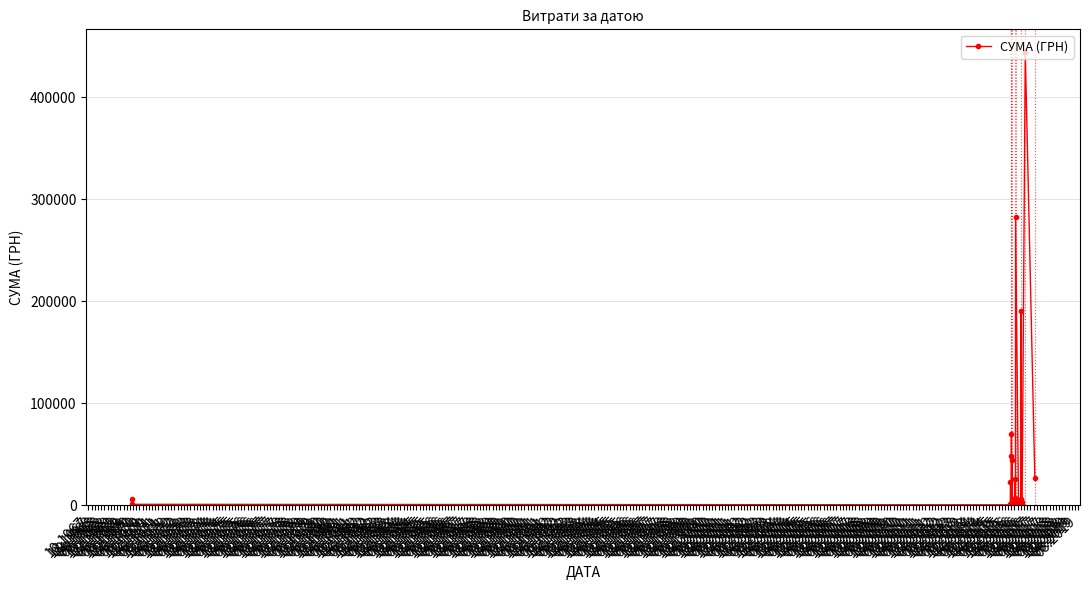

How many lines are shown in the chart?

1